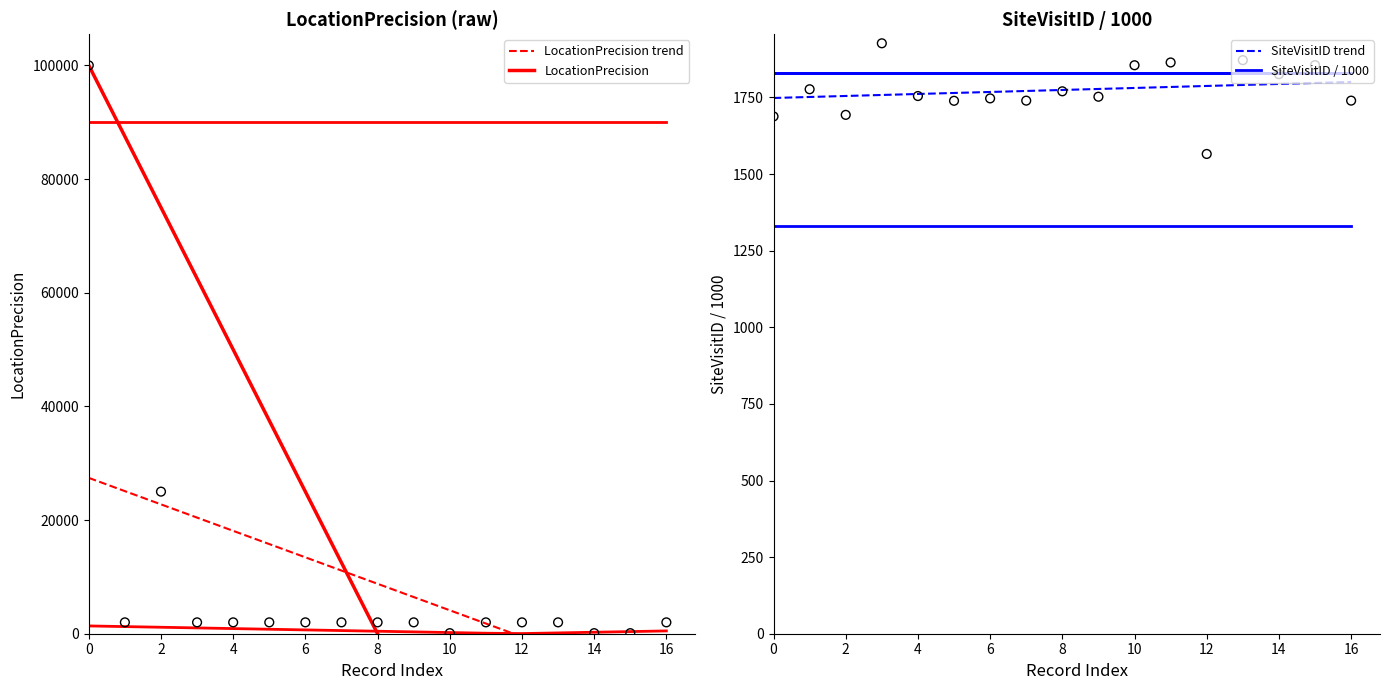

What are all the series names shown in the legend?

LocationPrecision, SiteVisitID